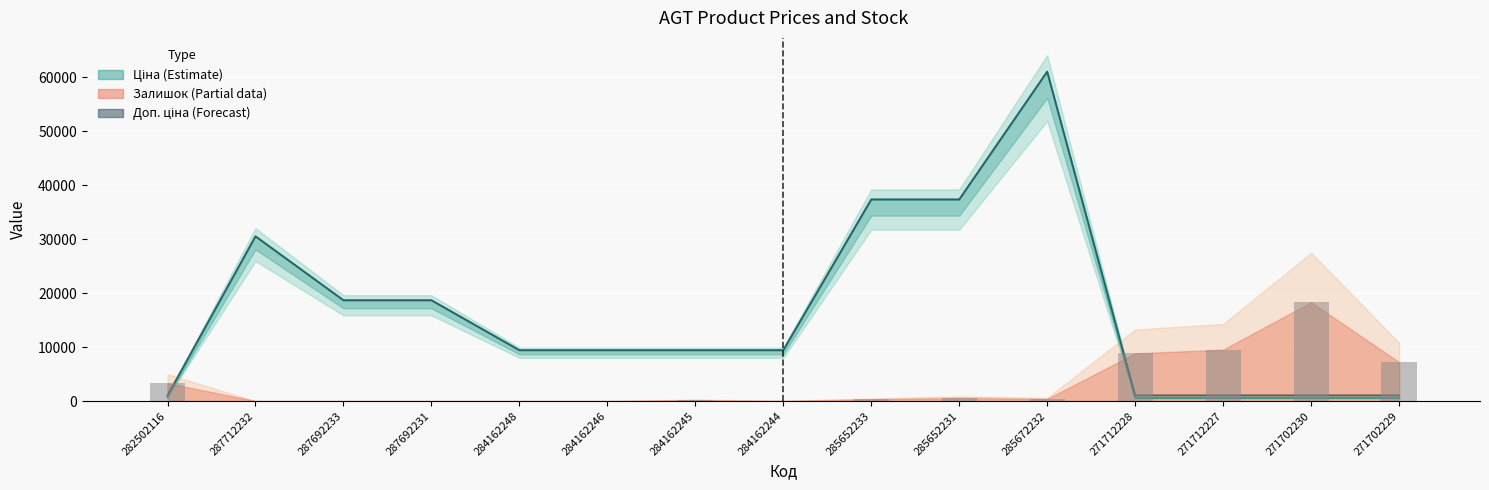

What is the difference between the second highest and second lowest values in the Доп. ціна series?

36268.5